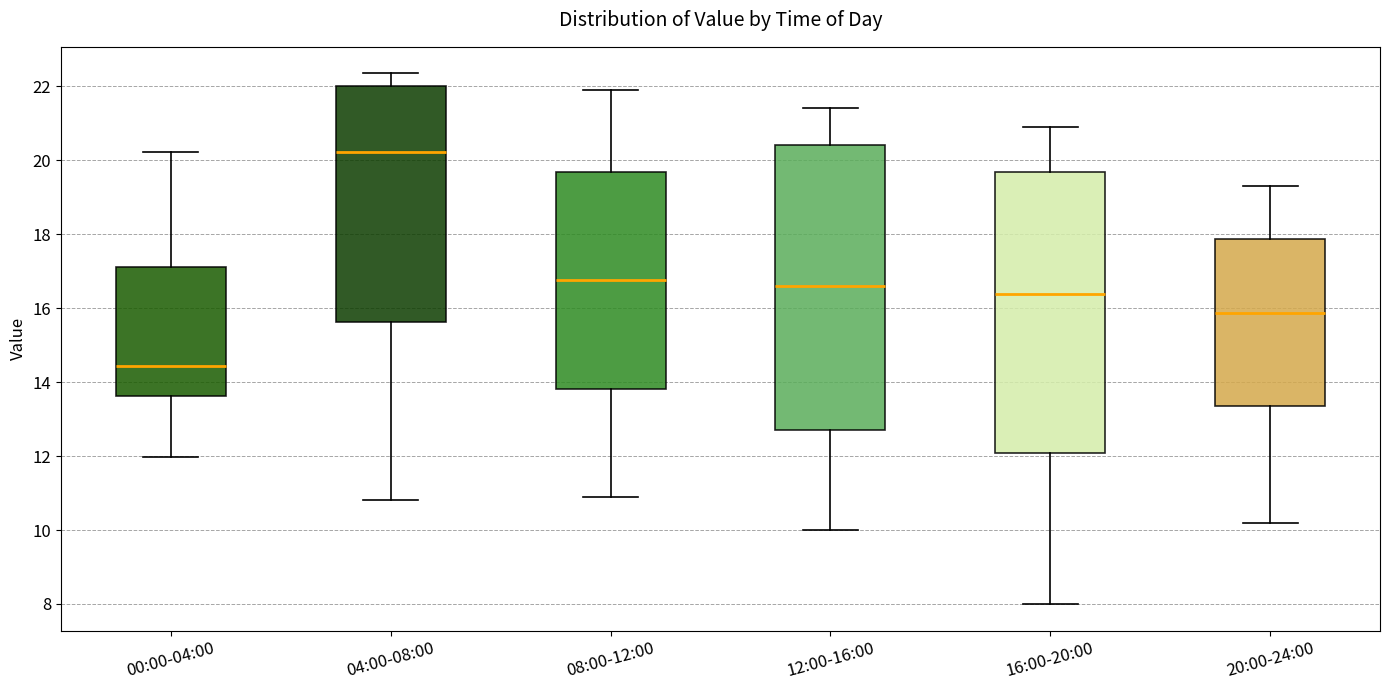

Reading left to right, transcribe this box plot: for each box, give where its median line is, the range the box spans, and where its two whiskers end, as read against the y-axis. The values are not printed on the chart, so give them approximately, as read against the axis.

00:00-04:00: median 14.4, box 13.6 to 17.2, whiskers 12.0 to 20.2
04:00-08:00: median 20.2, box 15.6 to 22.0, whiskers 10.8 to 22.4
08:00-12:00: median 16.8, box 13.8 to 19.6, whiskers 11.0 to 22.0
12:00-16:00: median 16.6, box 12.8 to 20.4, whiskers 10.0 to 21.4
16:00-20:00: median 16.4, box 12.0 to 19.6, whiskers 8.0 to 21.0
20:00-24:00: median 15.8, box 13.4 to 17.8, whiskers 10.2 to 19.4